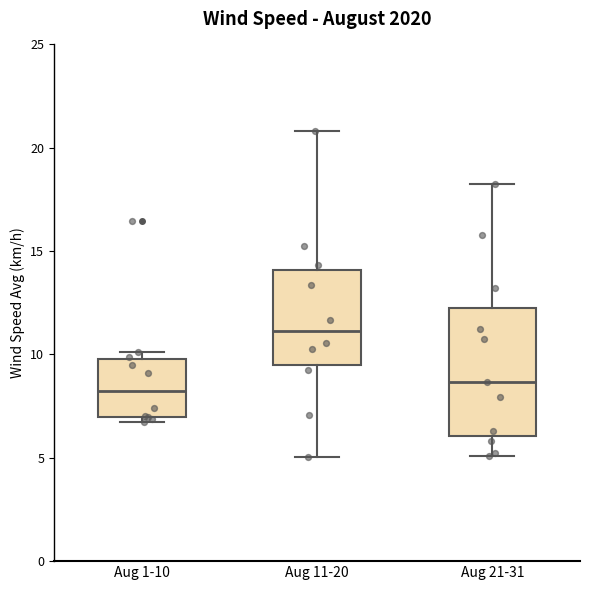

Reading left to right, read every box against the y-axis: the position of its median line, the range the box covers, and the ends of its whiskers. The values are not printed on the chart, so give them approximately, as read against the axis.

Aug 1-10: median 8.0, box 7.0 to 10.0, whiskers 6.5 to 10.0 (just above the box's upper edge)
Aug 11-20: median 11.0, box 9.5 to 14.0, whiskers 5.0 to 21.0
Aug 21-31: median 8.5, box 6.0 to 12.0, whiskers 5.0 to 18.5